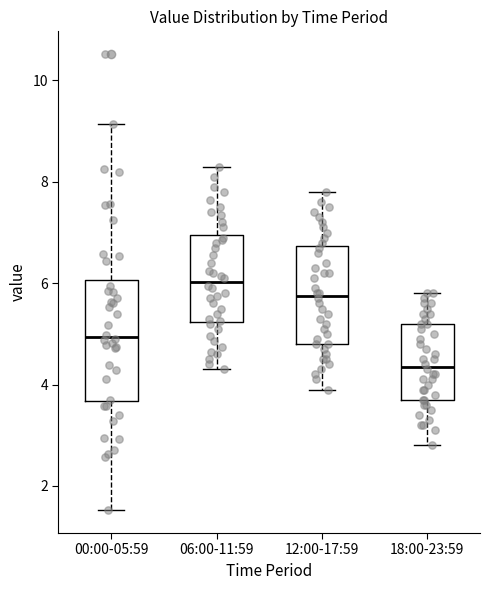

Reading left to right, read every box against the y-axis: the position of its median line, the range the box covers, and the ends of its whiskers. The values are not printed on the chart, so give them approximately, as read against the axis.

00:00-05:59: median 5.0, box 3.6 to 6.0, whiskers 1.6 to 9.2
06:00-11:59: median 6.0, box 5.2 to 7.0, whiskers 4.4 to 8.4
12:00-17:59: median 5.8, box 4.8 to 6.8, whiskers 4.0 to 7.8
18:00-23:59: median 4.4, box 3.8 to 5.2, whiskers 2.8 to 5.8